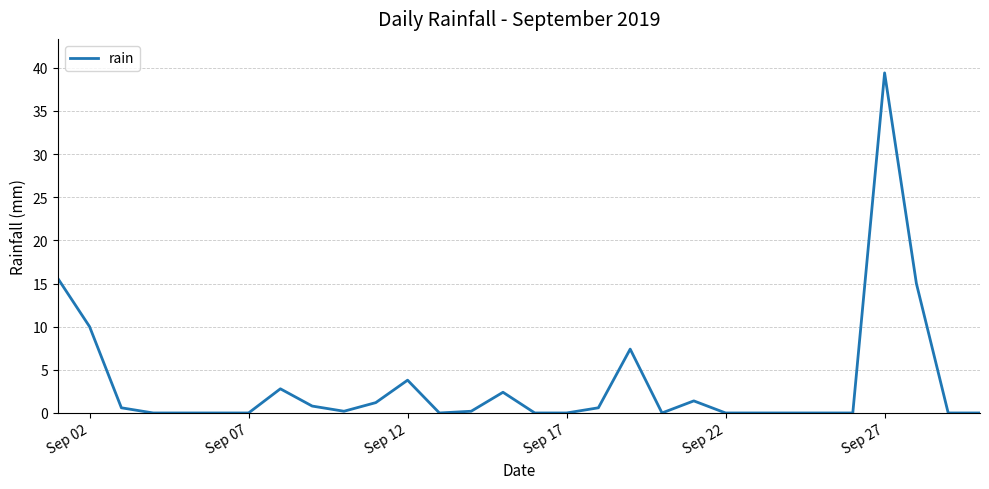

True or false: the data has more than 0 interior local peaks.

True